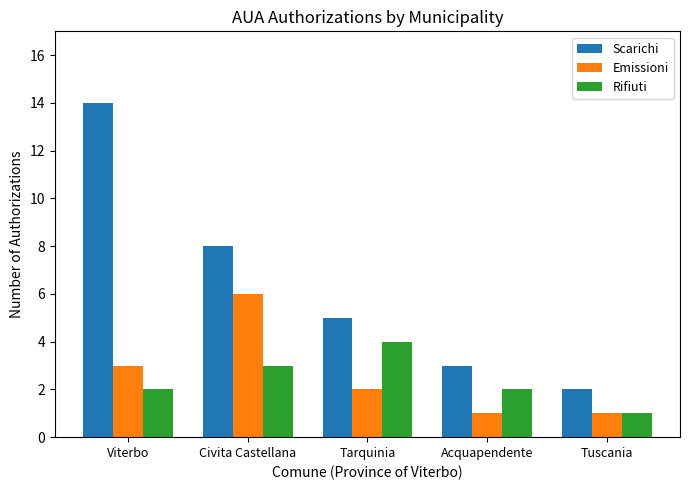

What are all the series names shown in the legend?

Scarichi, Emissioni, Rifiuti